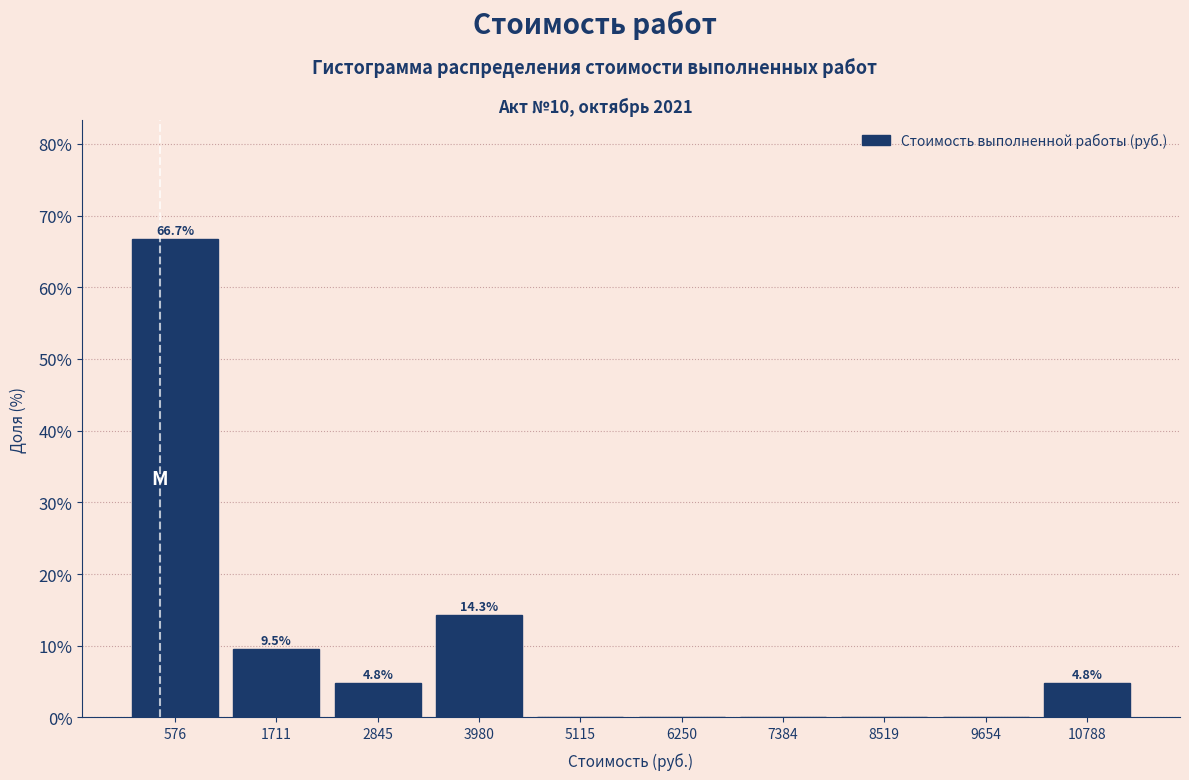

Which range on the x-axis has the tallest bar?

0 to 1200